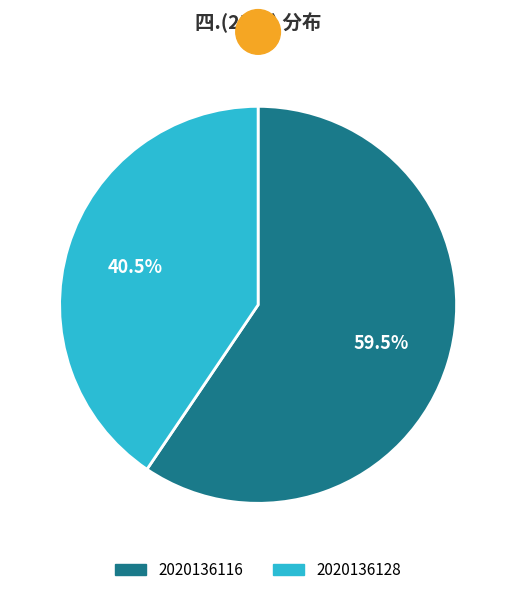

To the nearest percent, what is the average slice percentage?

50%